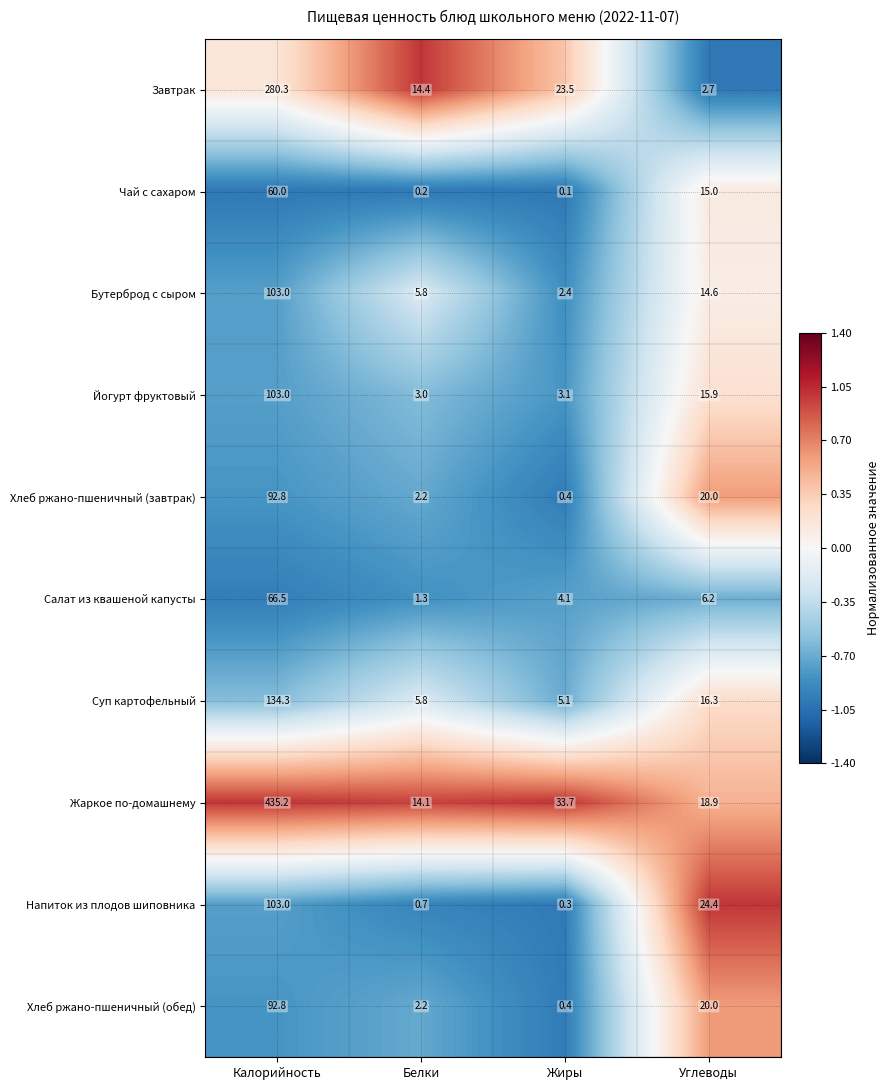

What is the minimum value for Завтрак?

2.7